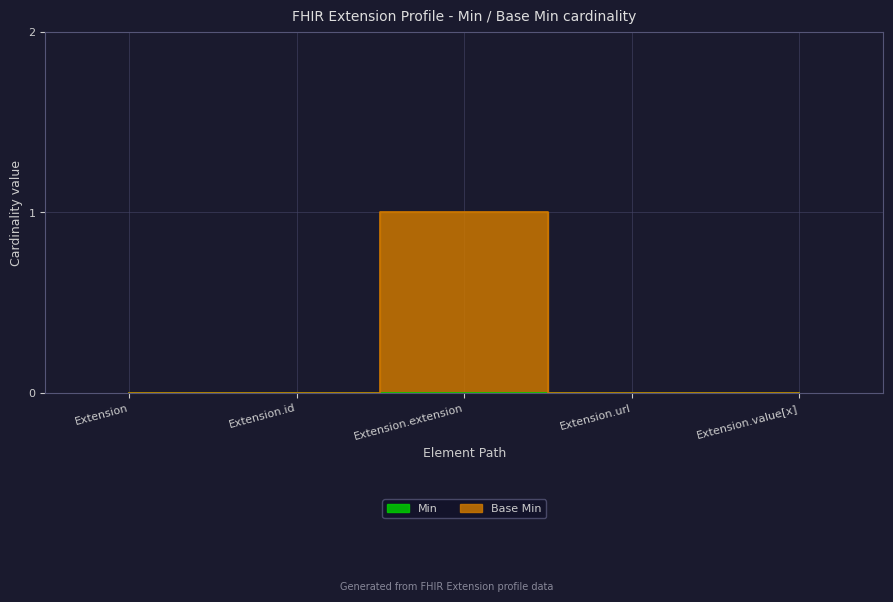

List the labels in order of value, largest first.

Extension.extension, Extension, Extension.id, Extension.url, Extension.value[x]